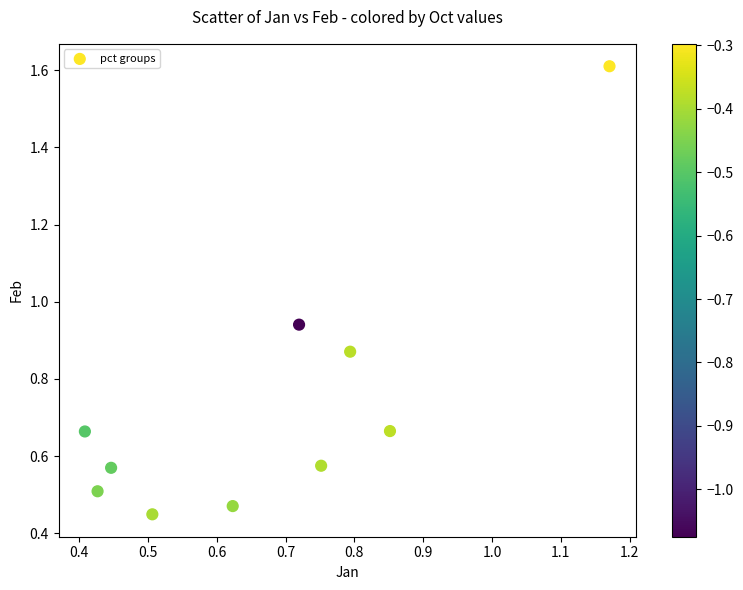

What is the range of X values (max minus min)?

0.8